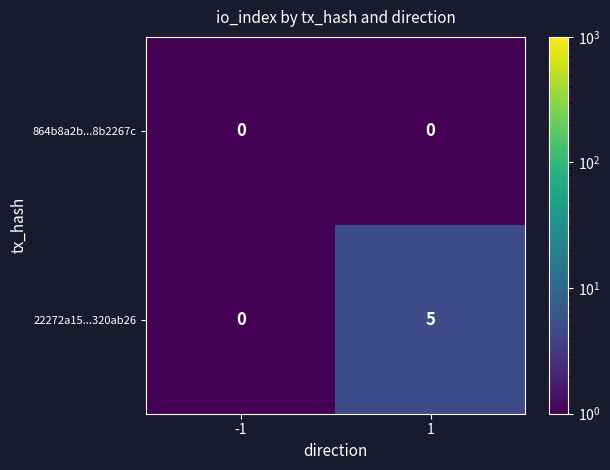

True or false: 22272a15...320ab26 has a value of 0 at -1.

True